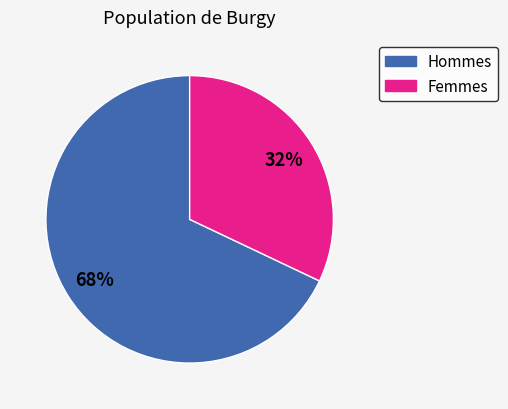

Is there any slice that represents more than half of the pie?

Yes